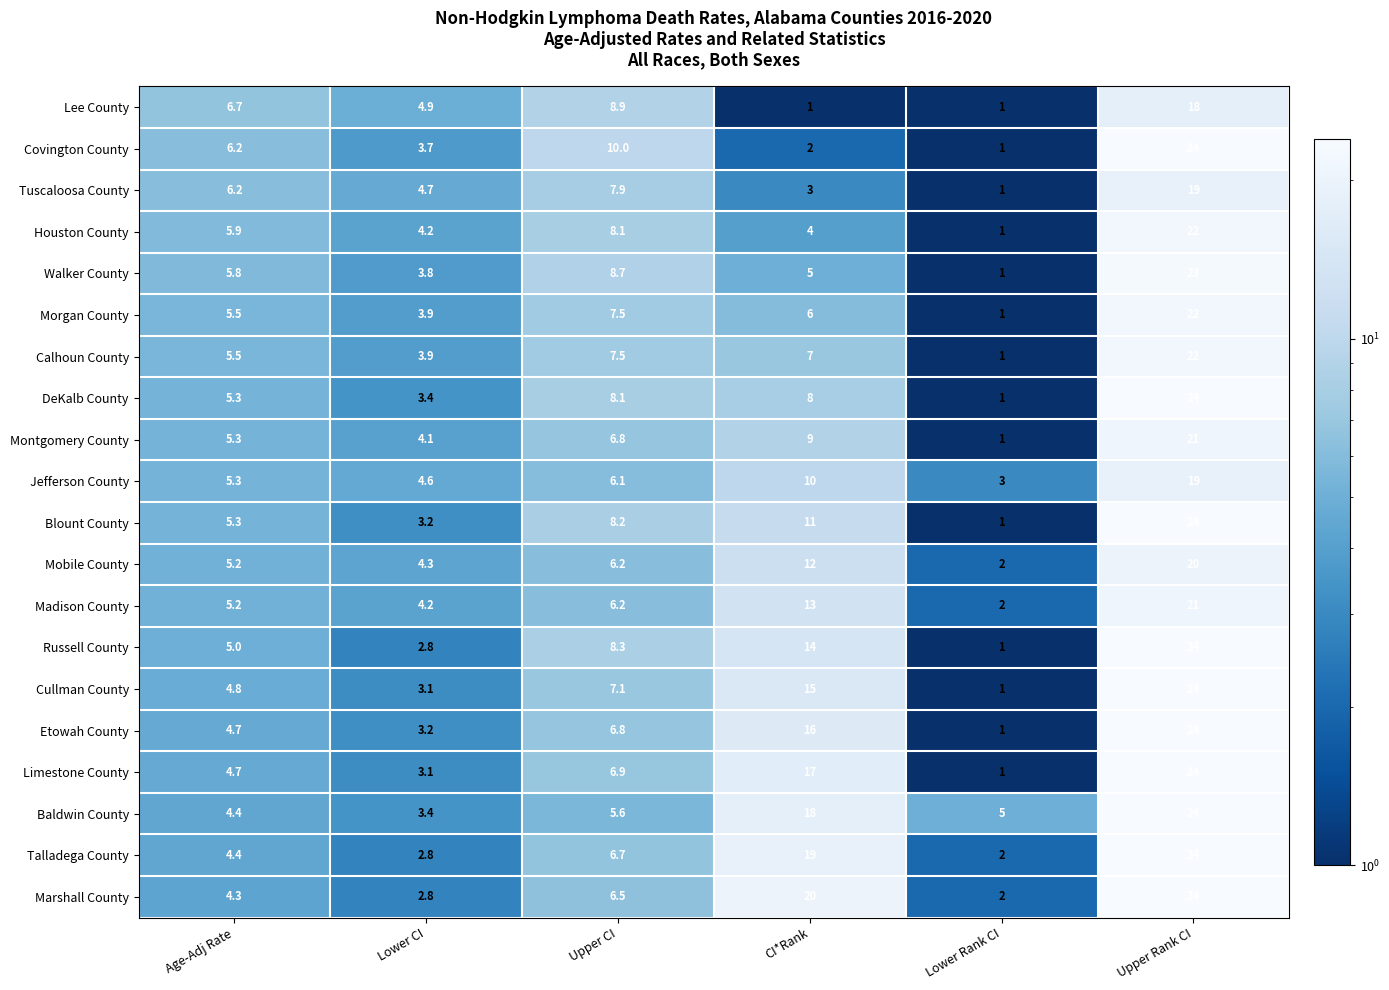

Between Age-Adj Rate and Lower Rank CI, which series saw the biggest shift?

Lee County